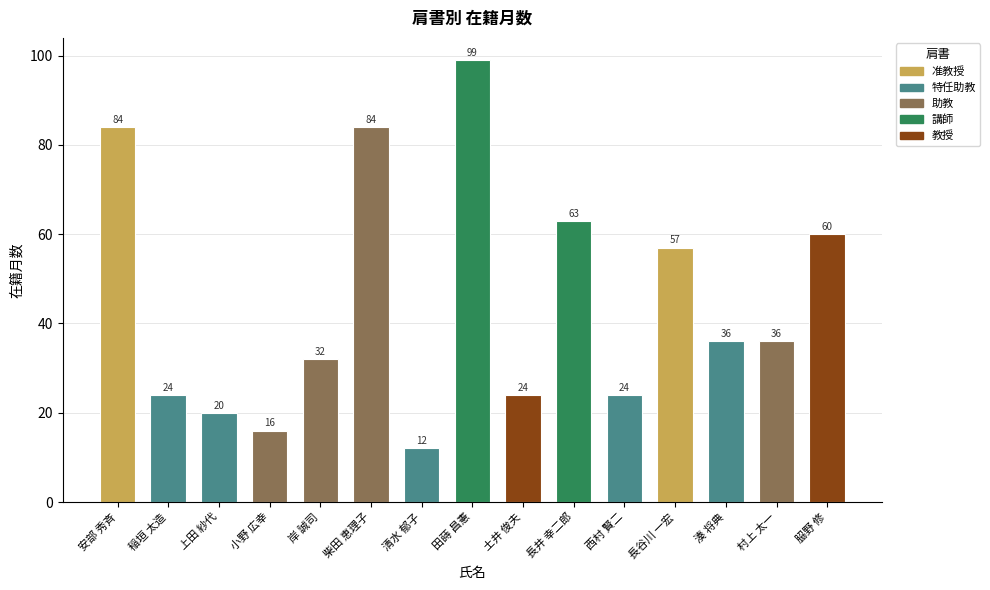

Reading left to right, transcribe all the data shown in this chart.

安部 秀斉=84	稲垣 太造=24	上田 紗代=20	小野 広幸=16	岸 誠司=32	柴田 恵理子=84	清水 郁子=12	田蒔 昌憲=99	土井 俊夫=24	長井 幸二郎=63	西村 賢二=24	長谷川 一宏=57	湊 将典=36	村上 太一=36	𦚰野 修=60